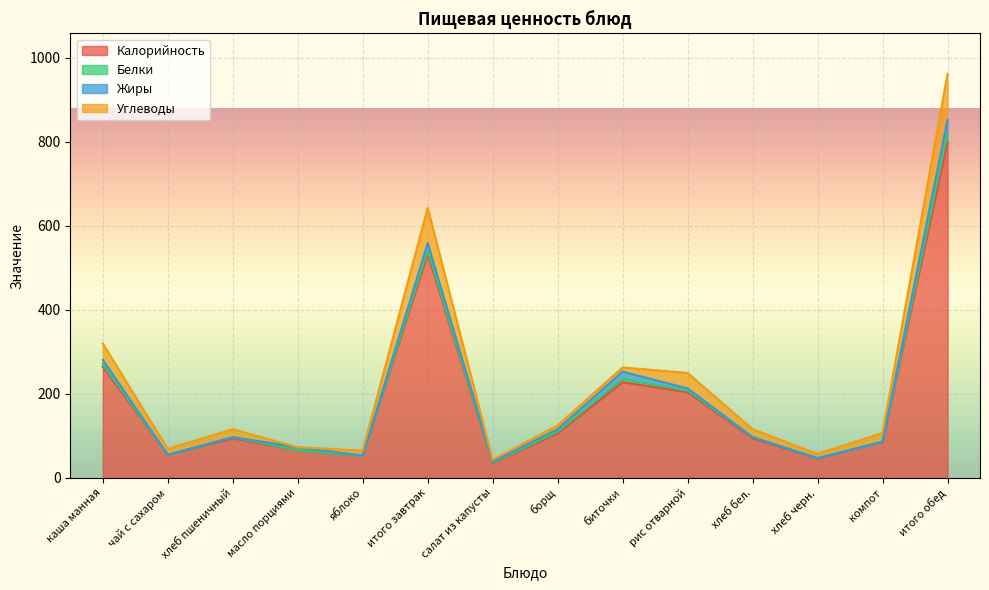

True or false: Углеводы has a value of 13 at борщ.

False